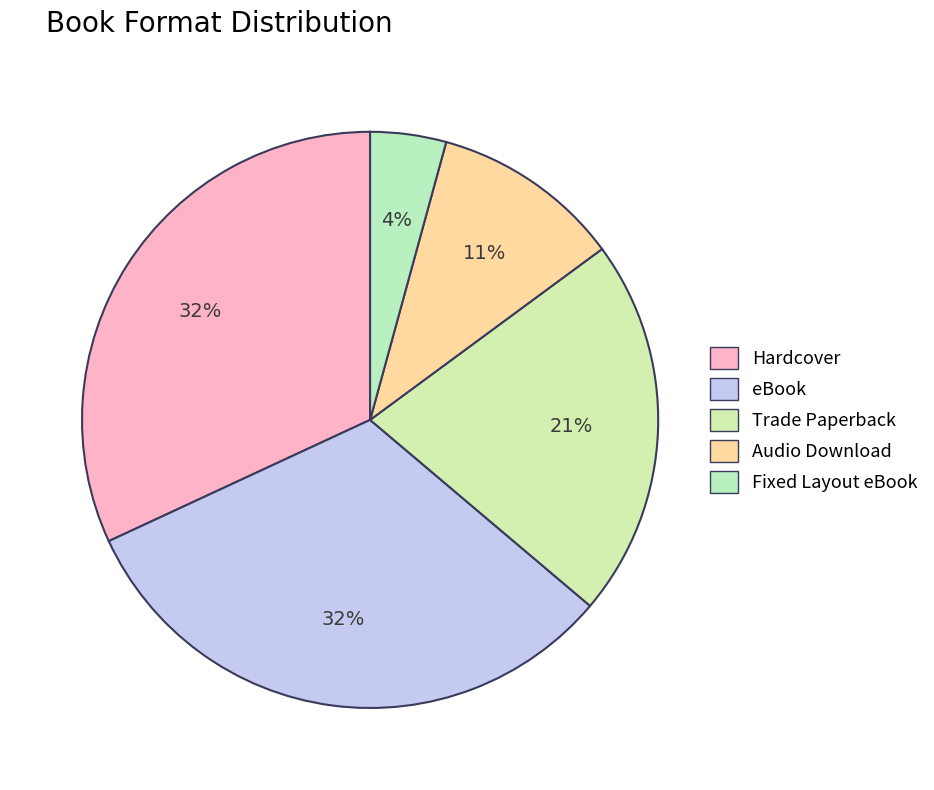

What percentage is the Fixed Layout eBook slice, to the nearest percent?

4%